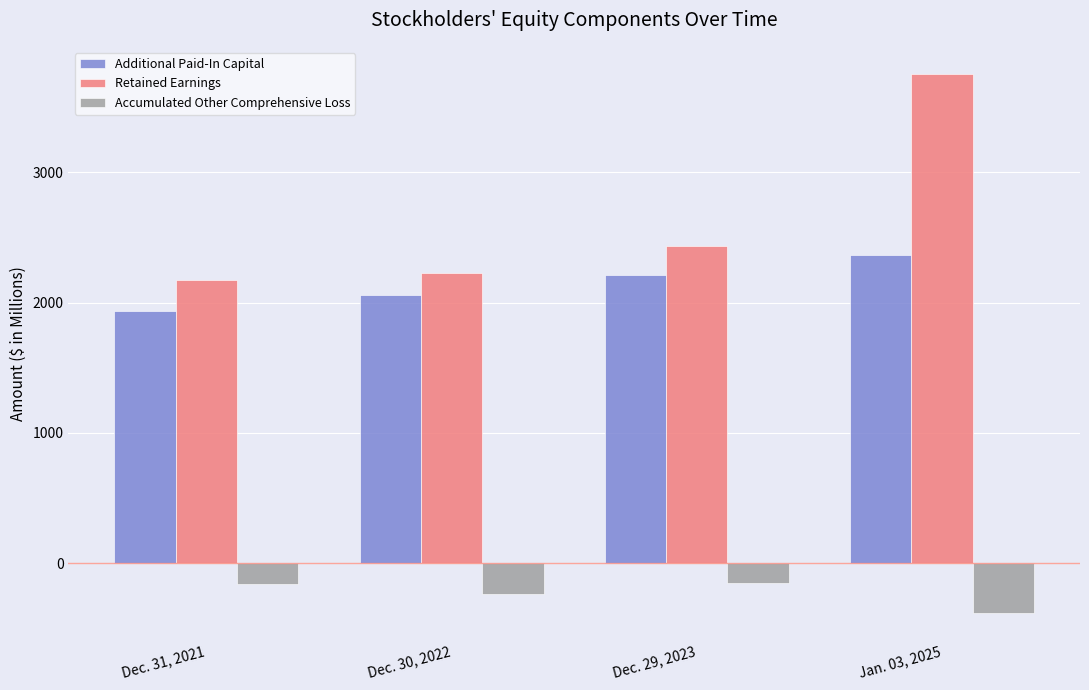

How many groups of bars are there?

4